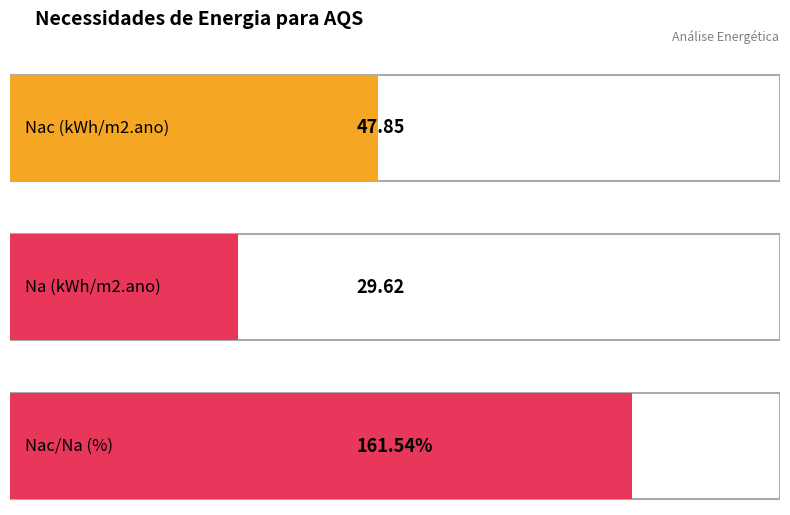

Between Nac (kWh/m2.ano) and Na (kWh/m2.ano), which is larger?

Nac (kWh/m2.ano)